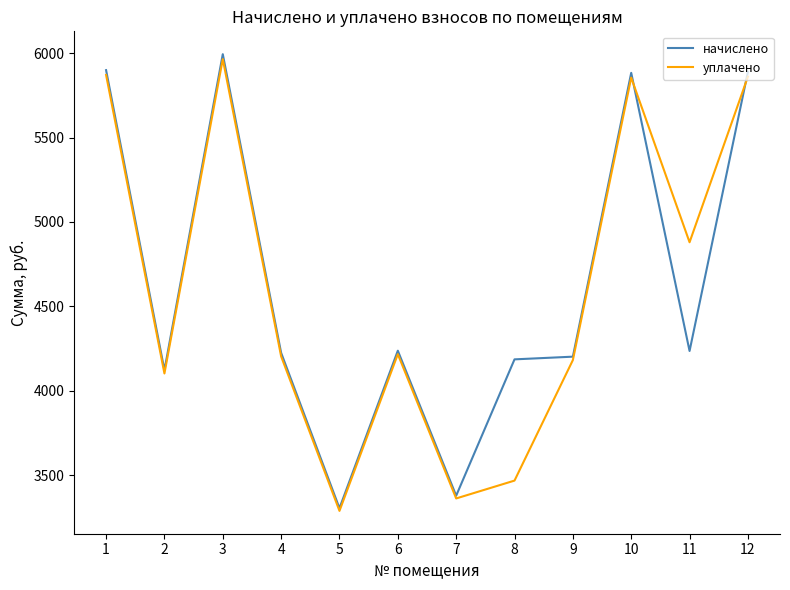

What is the sum of all уплачено values?

55254.5